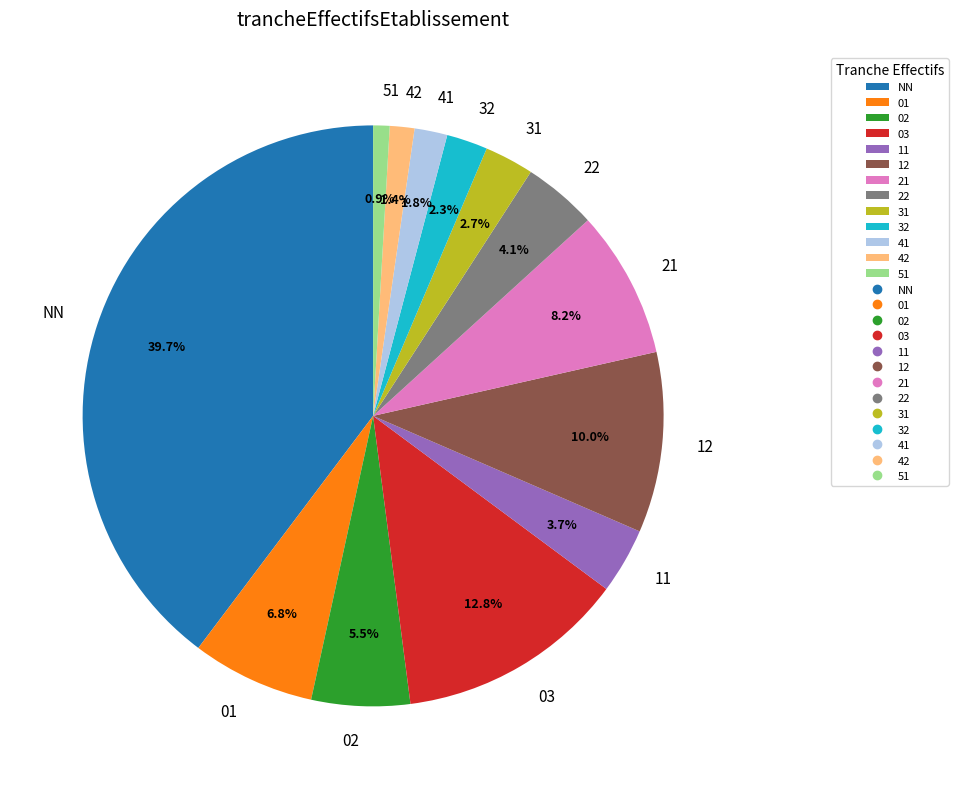

Which has a higher value, 01 or NN?

NN